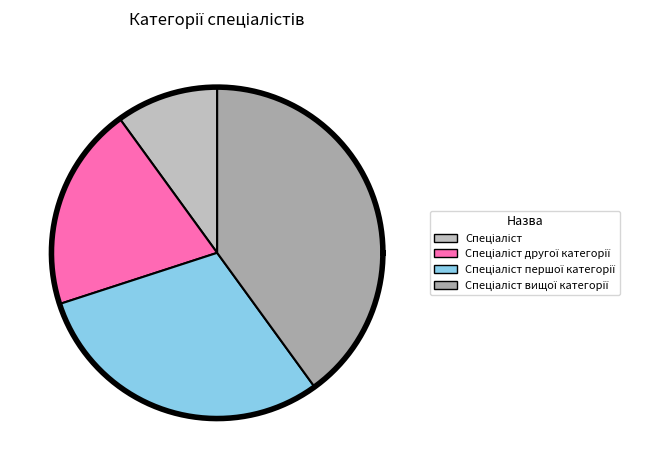

Does Спеціаліст вищої категорії represent more than half of the total?

No